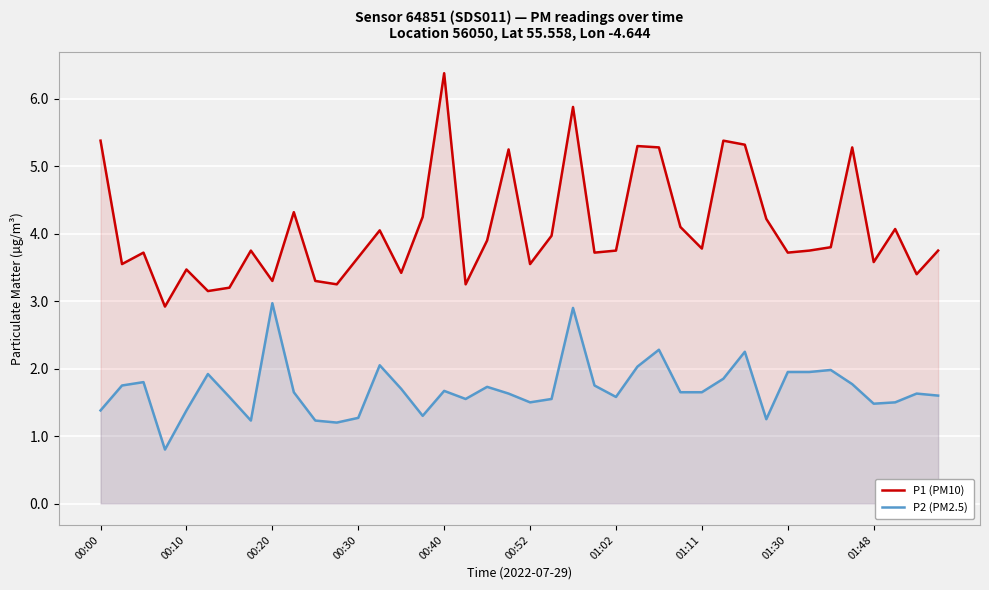

How many lines are shown in the chart?

2